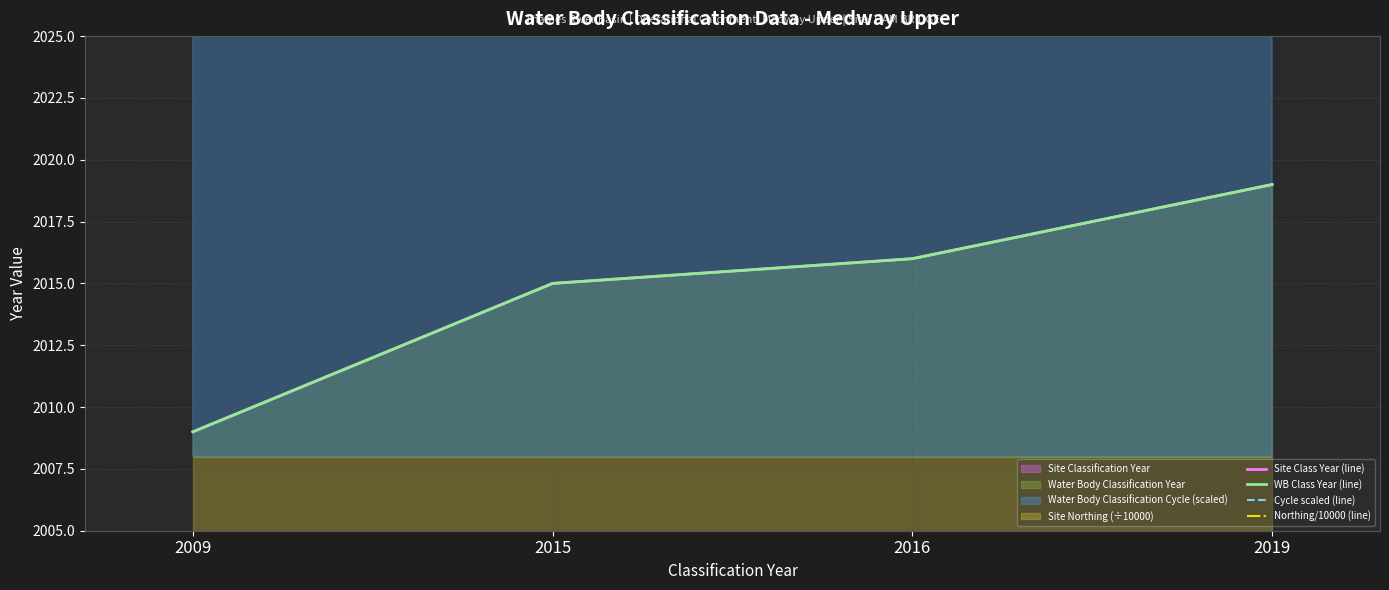

At which category does the chart reach its minimum across all series?

2009